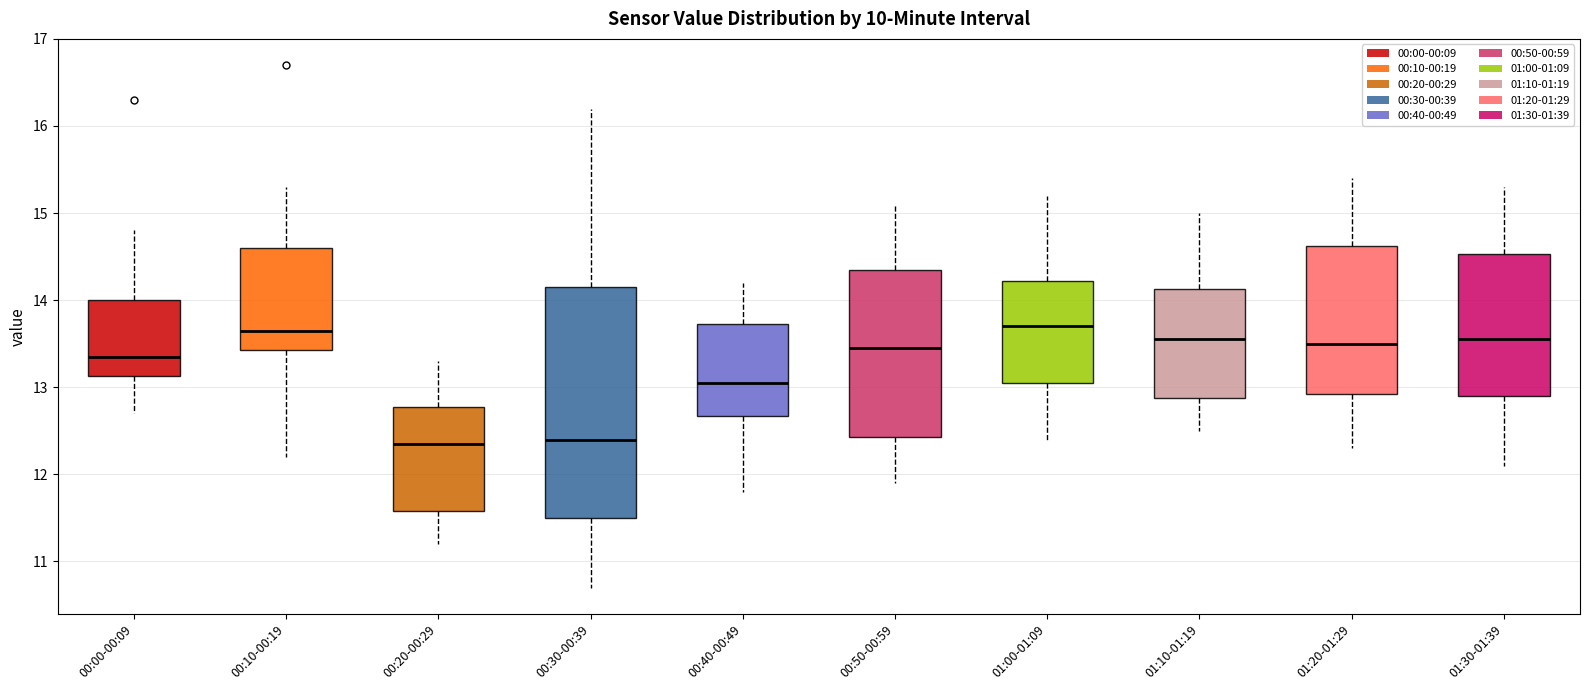

Reading left to right, read every box against the y-axis: the position of its median line, the range the box covers, and the ends of its whiskers. The values are not printed on the chart, so give them approximately, as read against the axis.

00:00-00:09: median 13.4, box 13.1 to 14.0, whiskers 12.7 to 14.8
00:10-00:19: median 13.7, box 13.4 to 14.6, whiskers 12.2 to 15.3
00:20-00:29: median 12.4, box 11.6 to 12.8, whiskers 11.2 to 13.3
00:30-00:39: median 12.4, box 11.5 to 14.2, whiskers 10.7 to 16.2
00:40-00:49: median 13.1, box 12.7 to 13.7, whiskers 11.8 to 14.2
00:50-00:59: median 13.5, box 12.4 to 14.4, whiskers 11.9 to 15.1
01:00-01:09: median 13.7, box 13.1 to 14.2, whiskers 12.4 to 15.2
01:10-01:19: median 13.6, box 12.9 to 14.1, whiskers 12.5 to 15.0
01:20-01:29: median 13.5, box 12.9 to 14.6, whiskers 12.3 to 15.4
01:30-01:39: median 13.6, box 12.9 to 14.5, whiskers 12.1 to 15.3